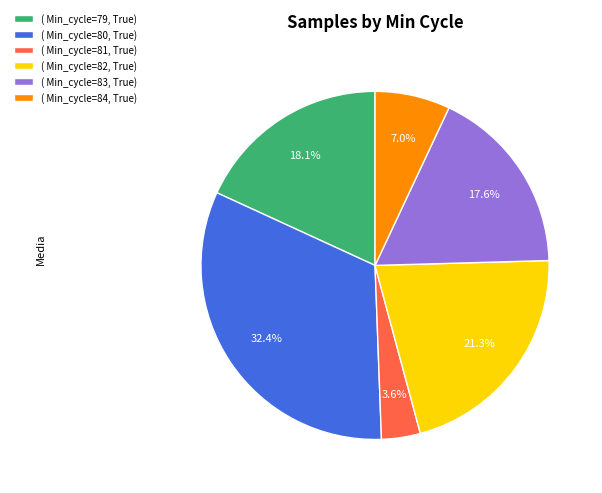

Is there a majority slice in this chart?

No